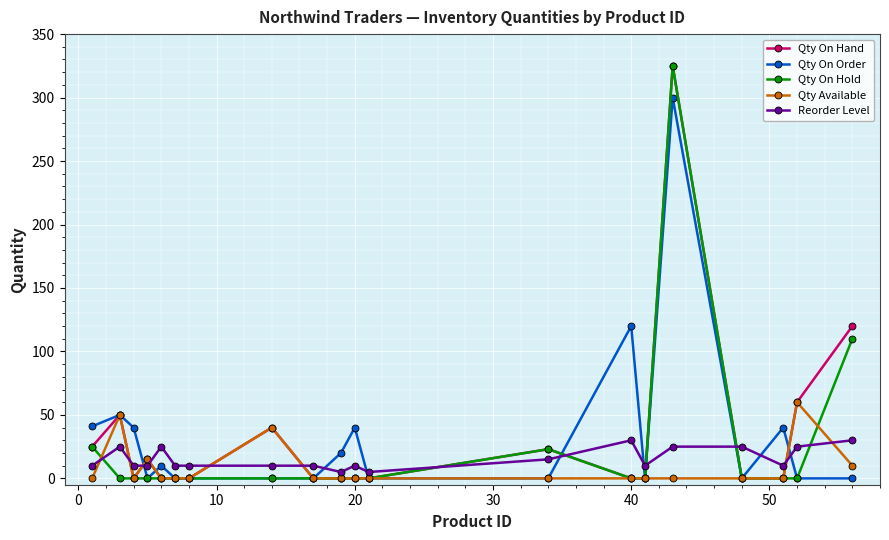

What is the highest value of the Reorder Level series?

30